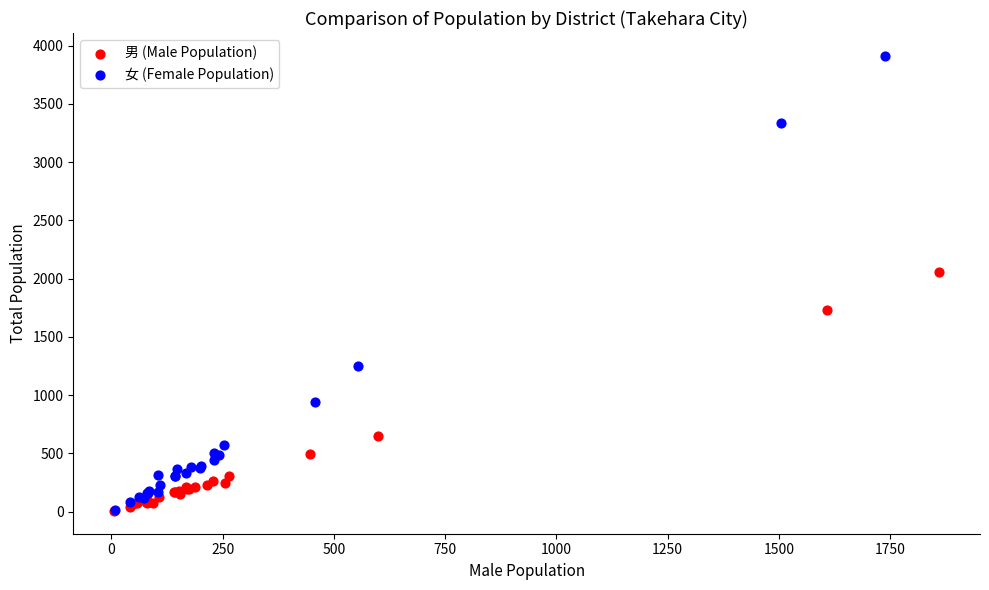

Which series reaches the maximum Y coordinate?

女 (Female Population)